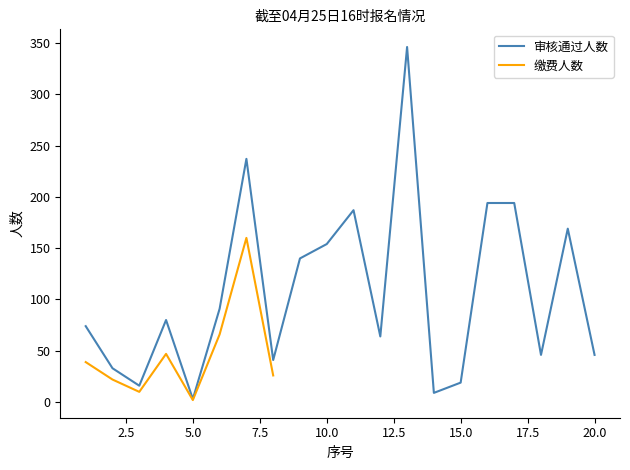

What is the sum of the values at 10 and 12?

218